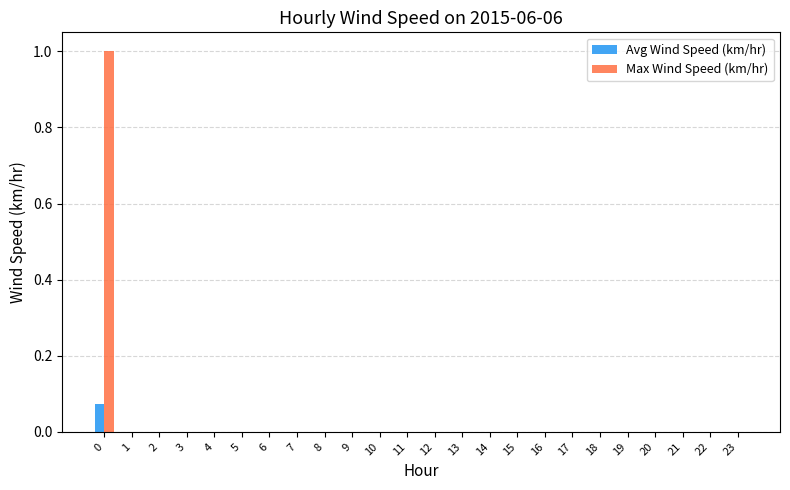

What is the sum of all Max Wind Speed (km/hr) values?

1.0